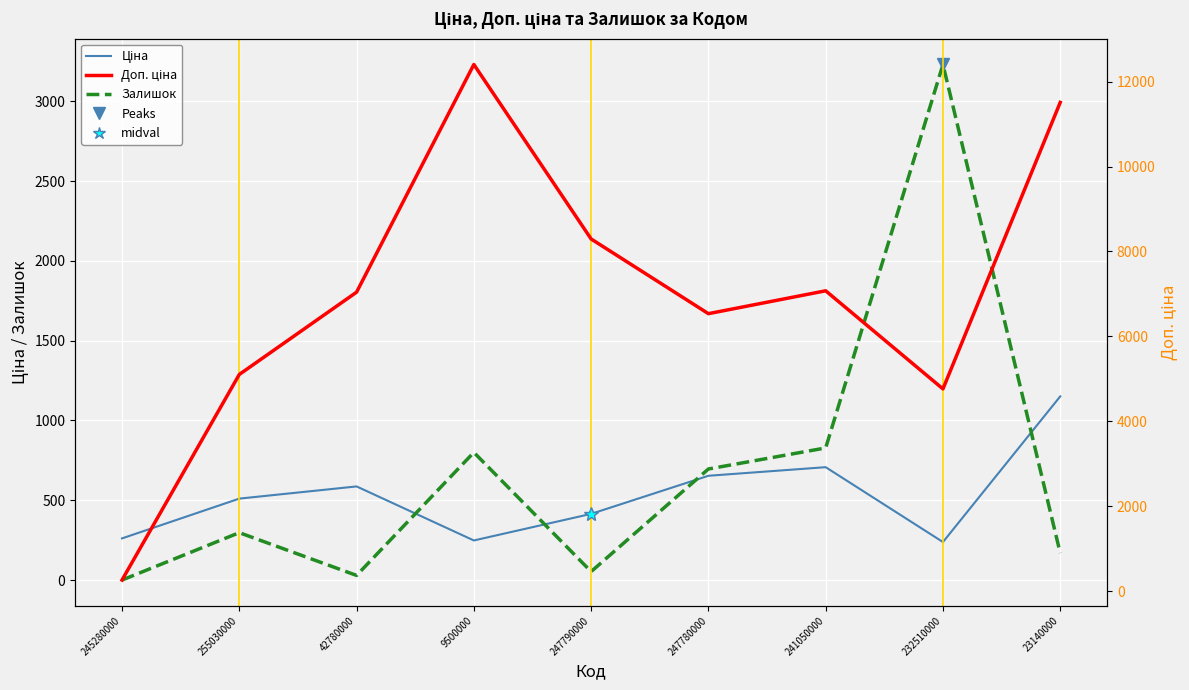

At which label is Залишок closest to 1615?

241050000